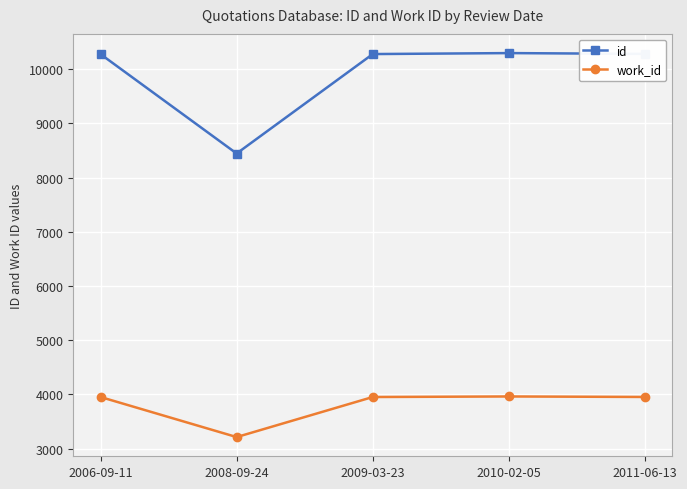

How many series are shown in this chart?

2